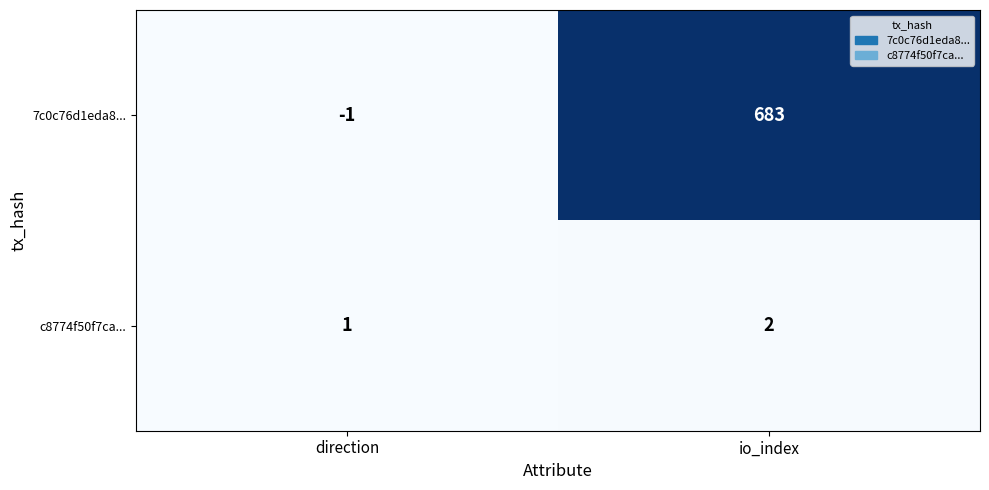

What is the total value across all series at io_index?

685